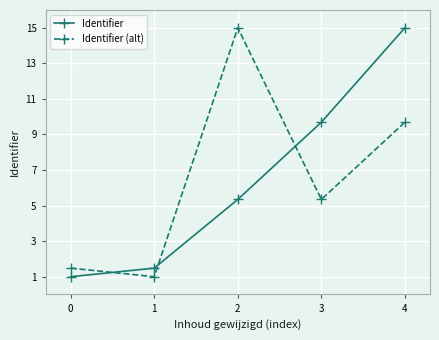

Which series changed the most between 0 and 2?

Identifier (alt)